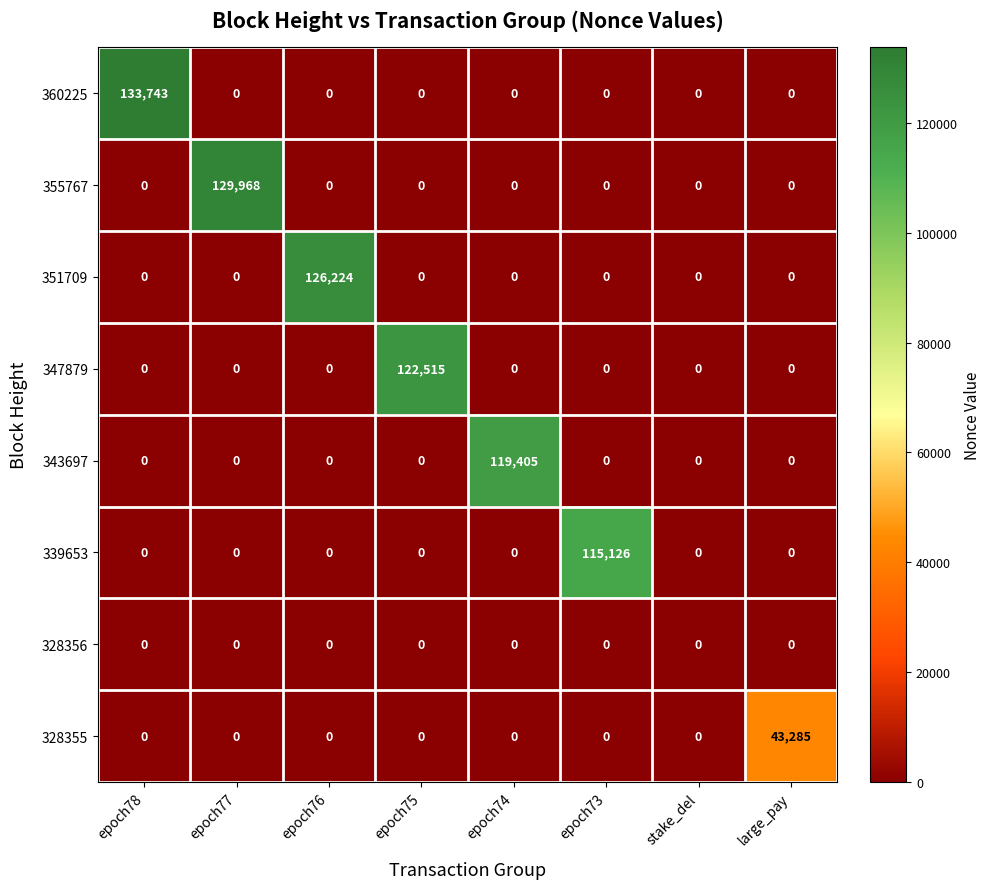

Is it true that 328355 equals 0 at epoch74?

True